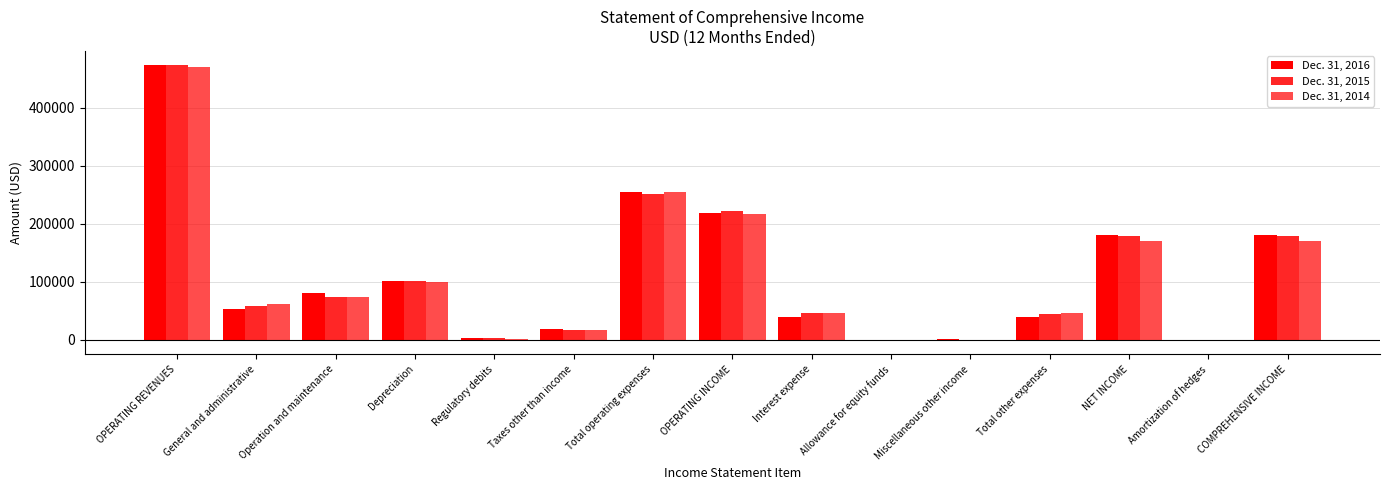

Count the number of data series in this chart.

3